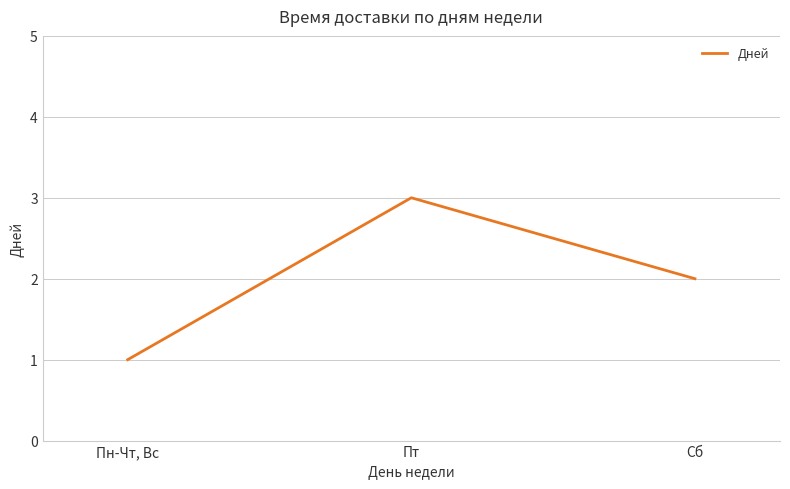

What is the greatest value displayed?

3